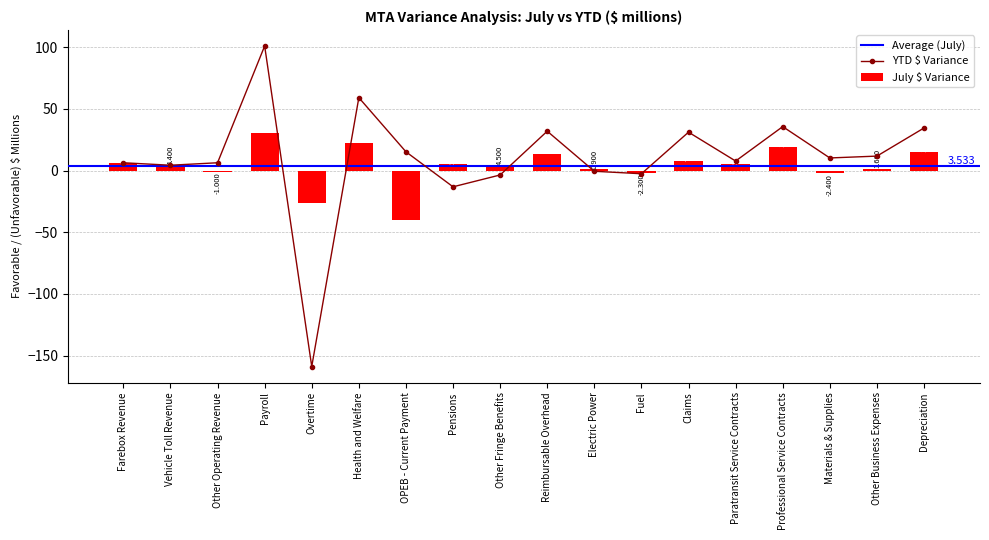

What position from the left is Materials & Supplies?

16